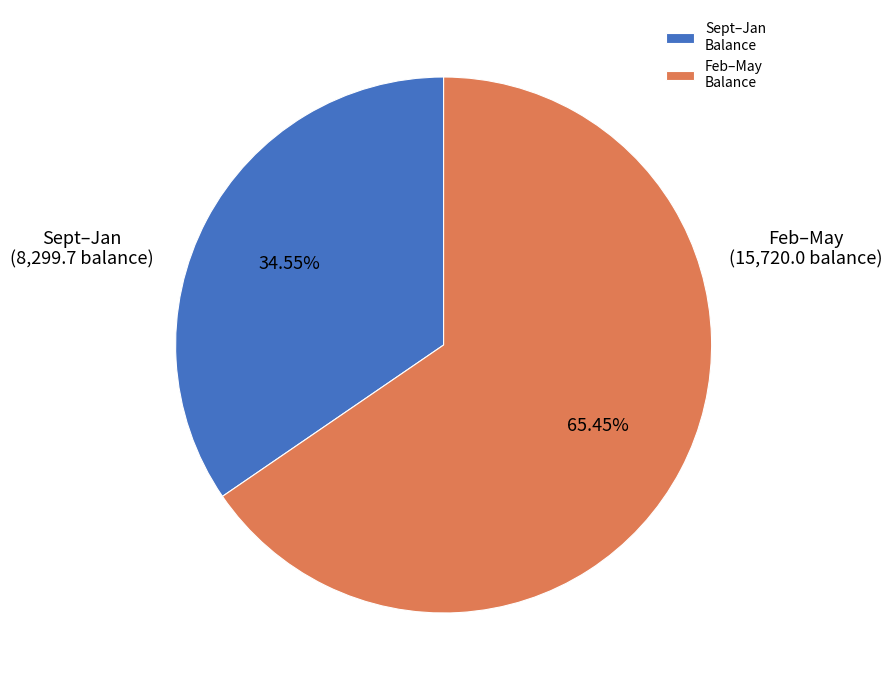

Do Feb–May Balance and Sept–Jan Balance together represent more than half of the pie?

Yes